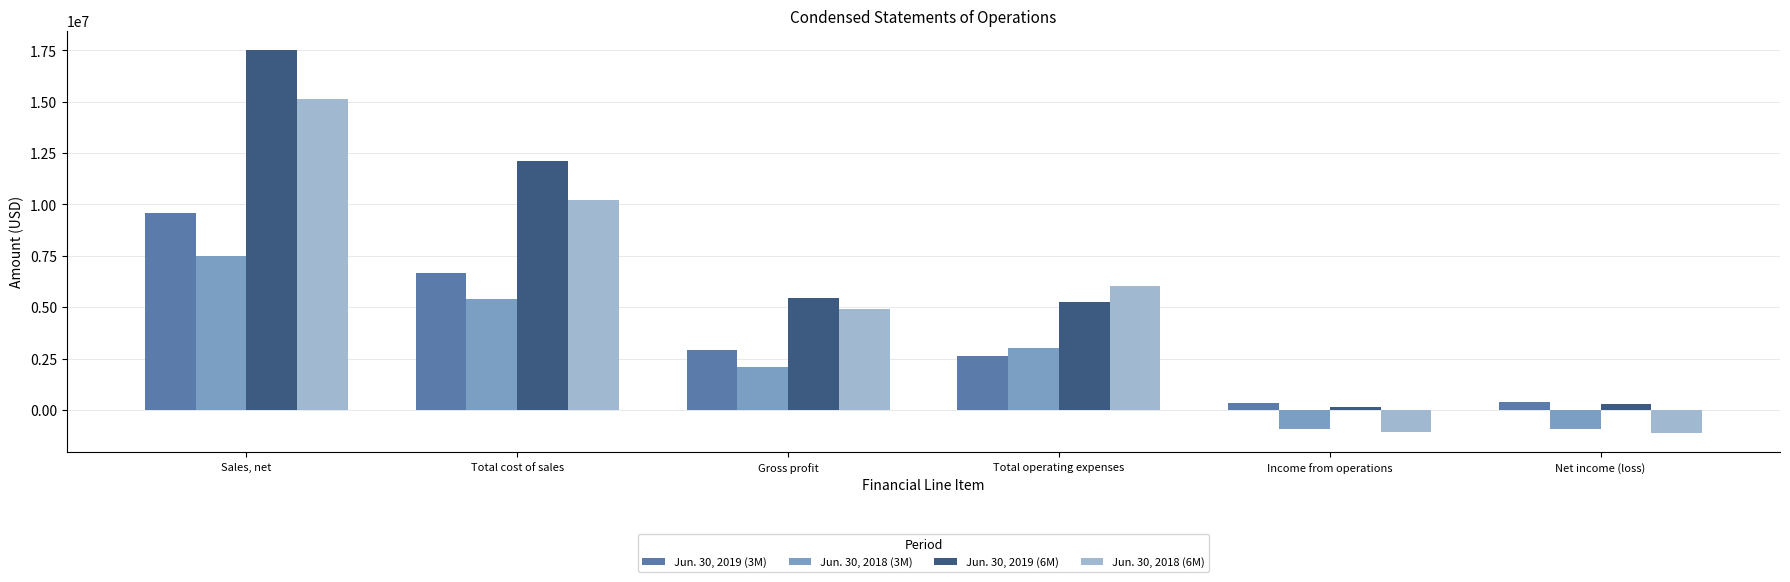

Which series has the largest total across all categories?

Jun. 30, 2019 (6M)